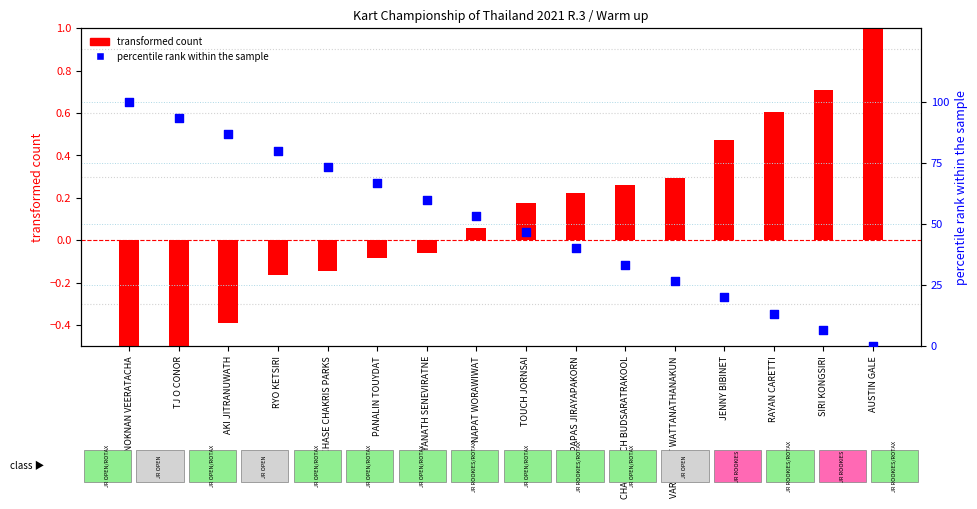

Which series contains the highest Y value?

percentile rank within the sample